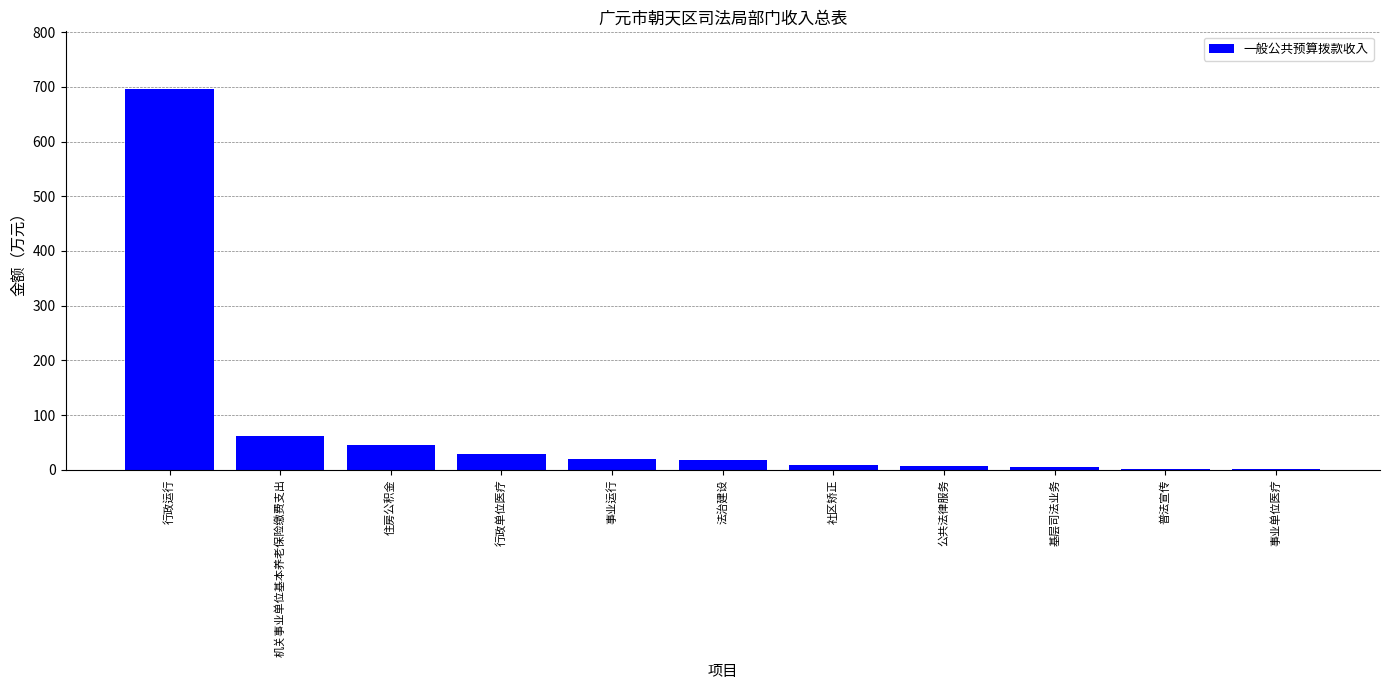

How many distinct data groups are displayed?

1